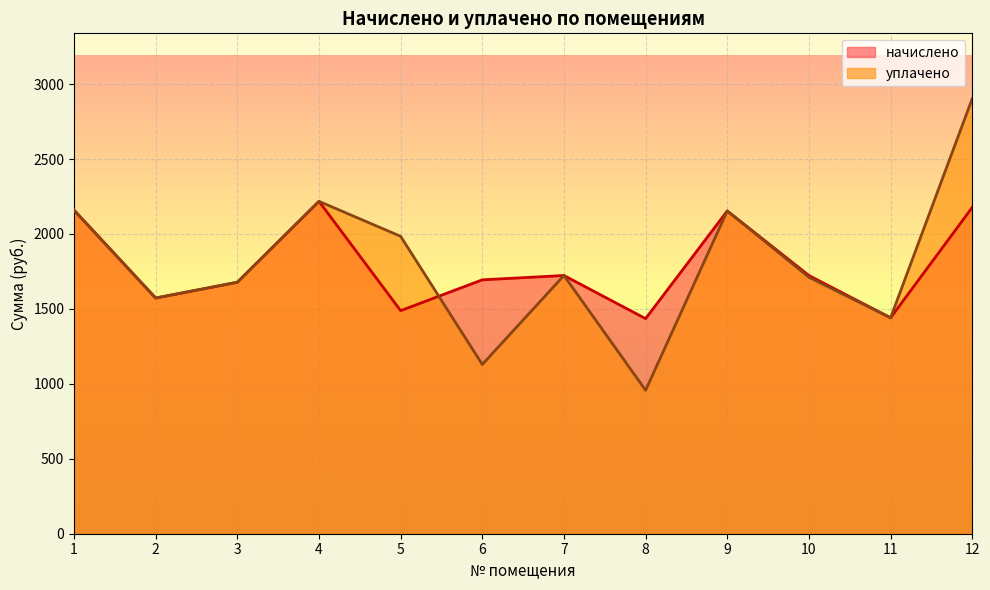

Rank the categories by уплачено value from lowest to highest.

8, 6, 11, 2, 3, 10, 7, 5, 9, 1, 4, 12